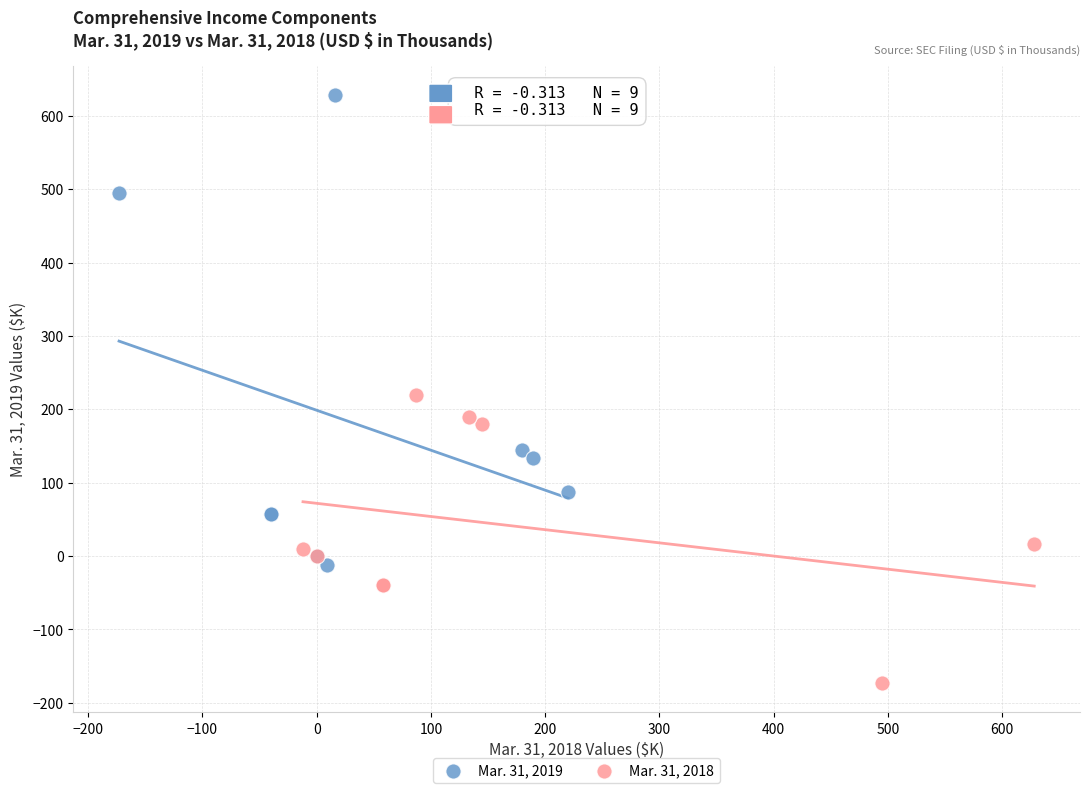

Which series has the widest spread of Y values?

Mar. 31, 2019